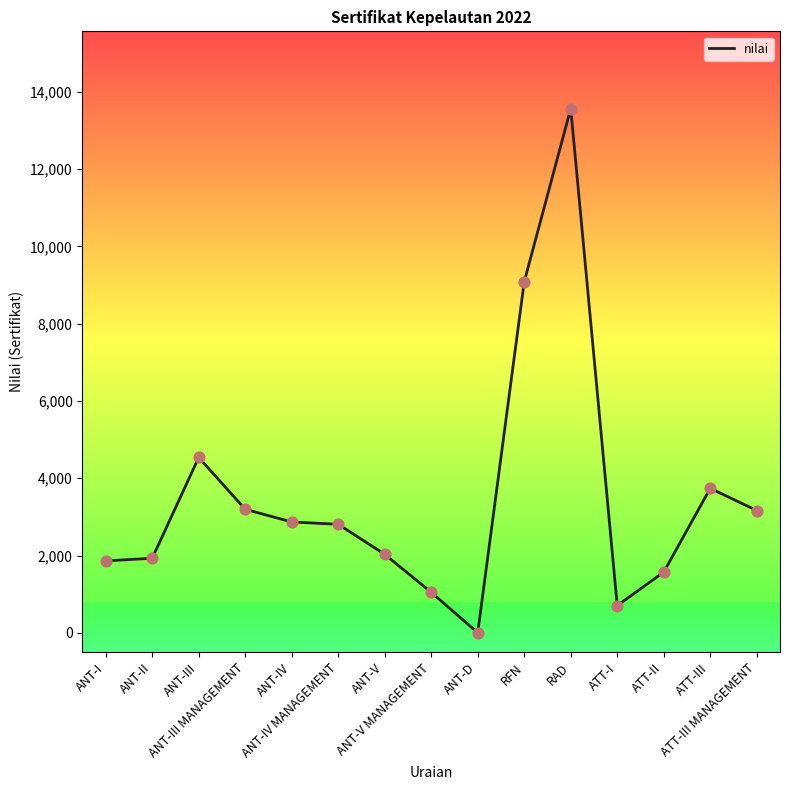

Between ANT-III and RAD, which is larger?

RAD